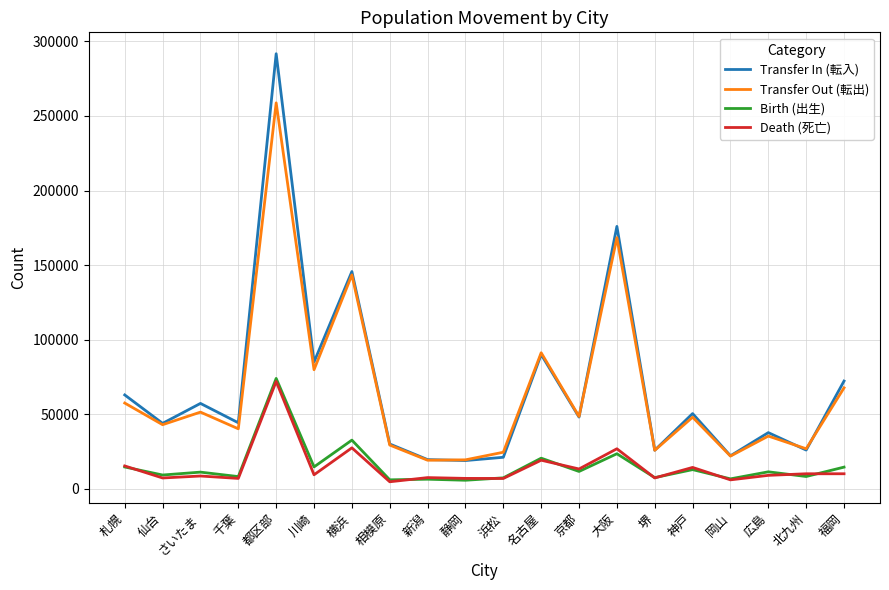

Which series has the largest range (max minus min)?

Transfer In (転入)